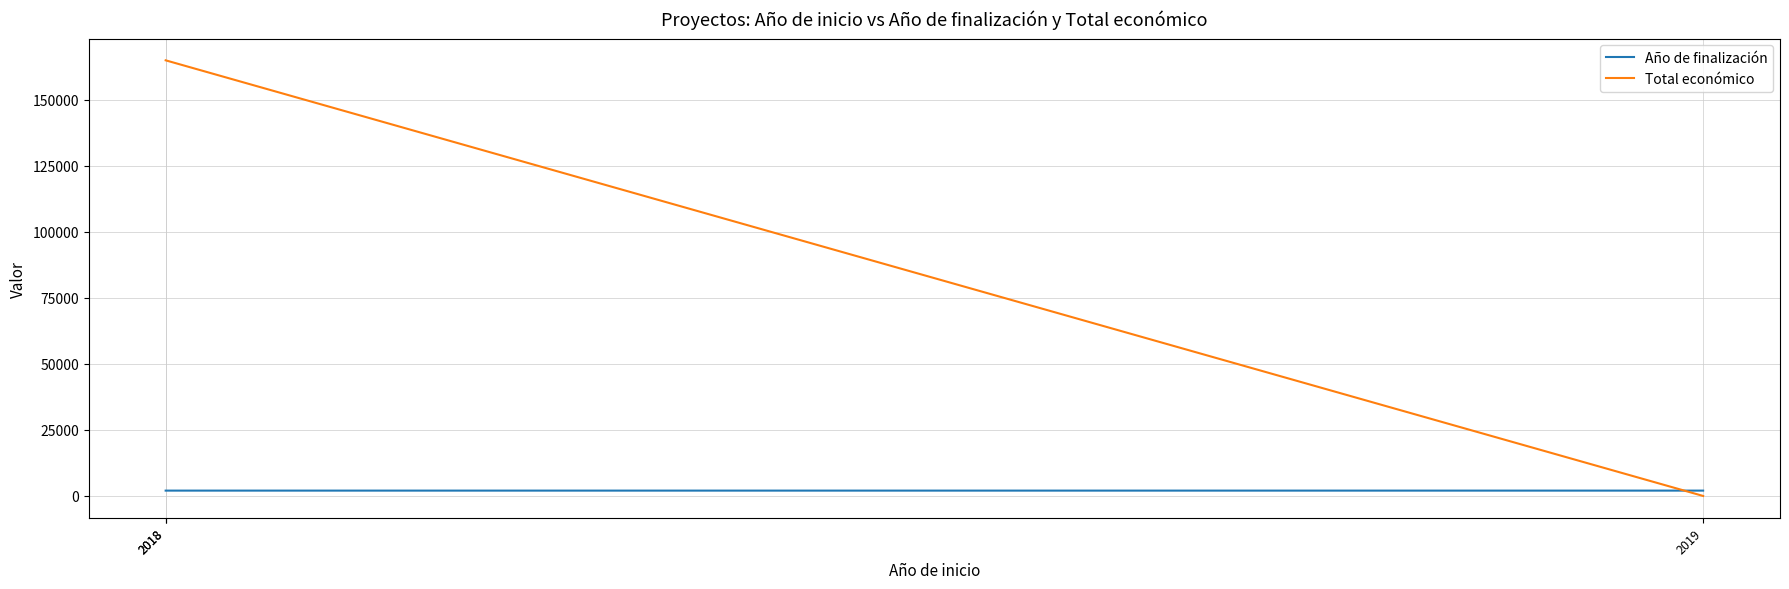

Does the chart have visible grid lines?

Yes